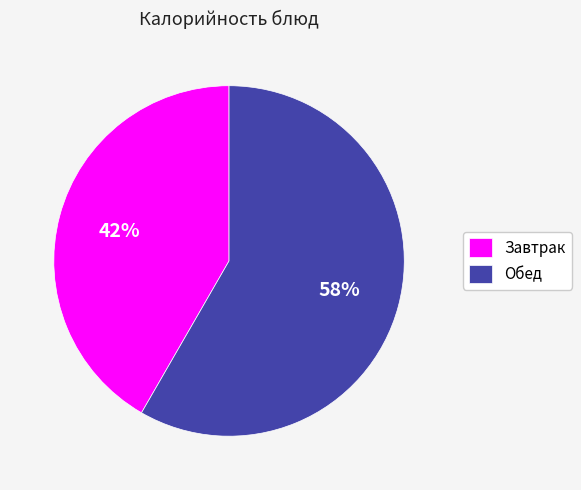

To the nearest percent, what is the average slice percentage?

50%